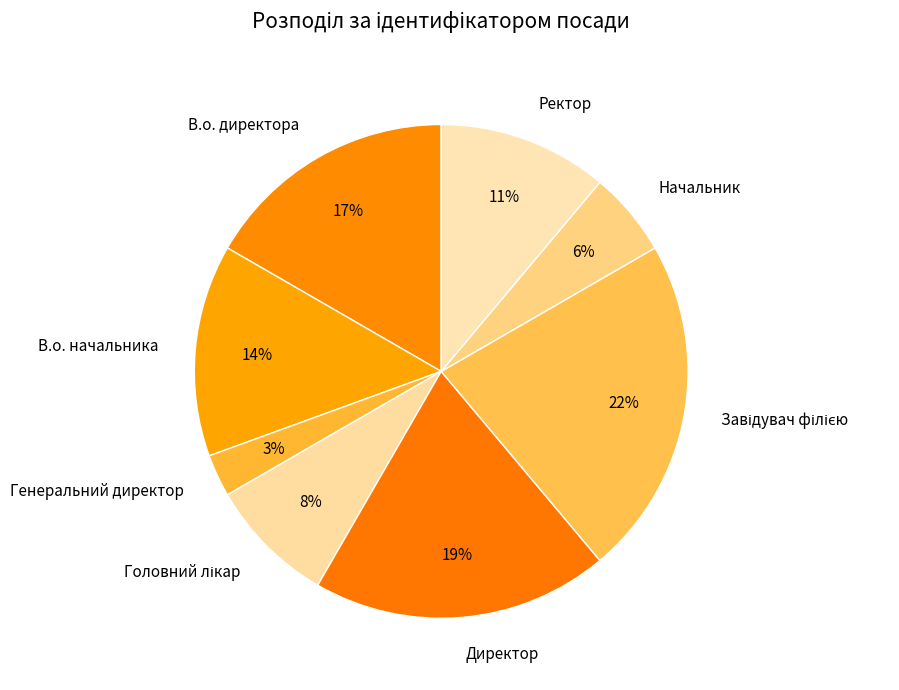

What percentage is the Начальник slice, to the nearest percent?

6%